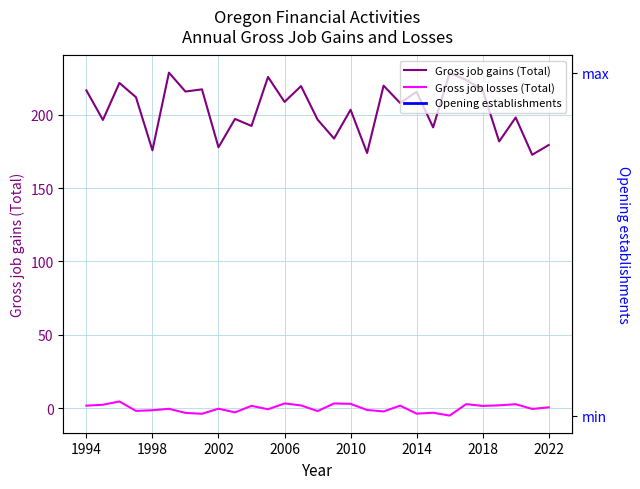

Is it true that Gross job gains (Total) equals 87.0 at 22?

False